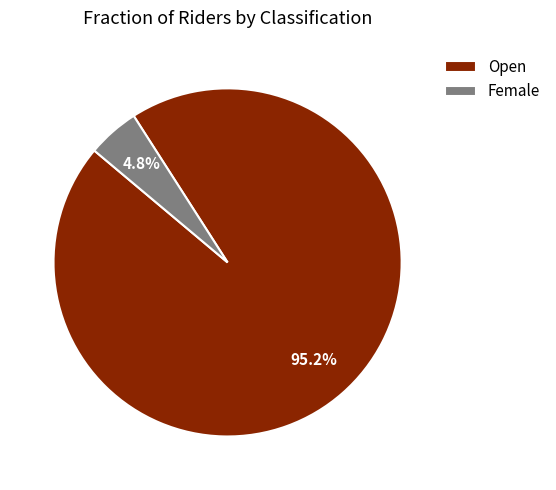

How many segments does this pie chart have?

2